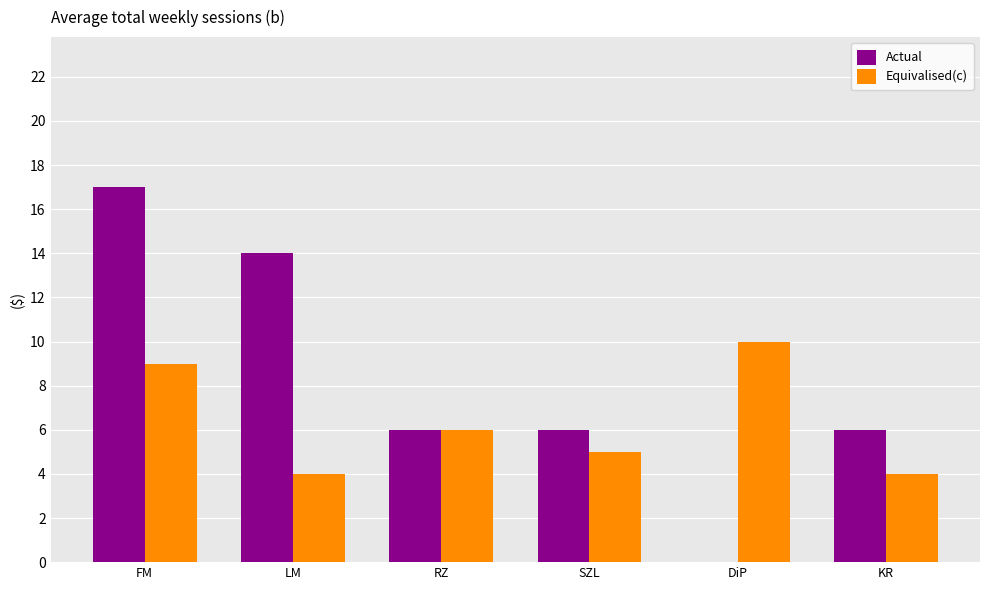

What are all the series names shown in the legend?

Actual, Equivalised(c)